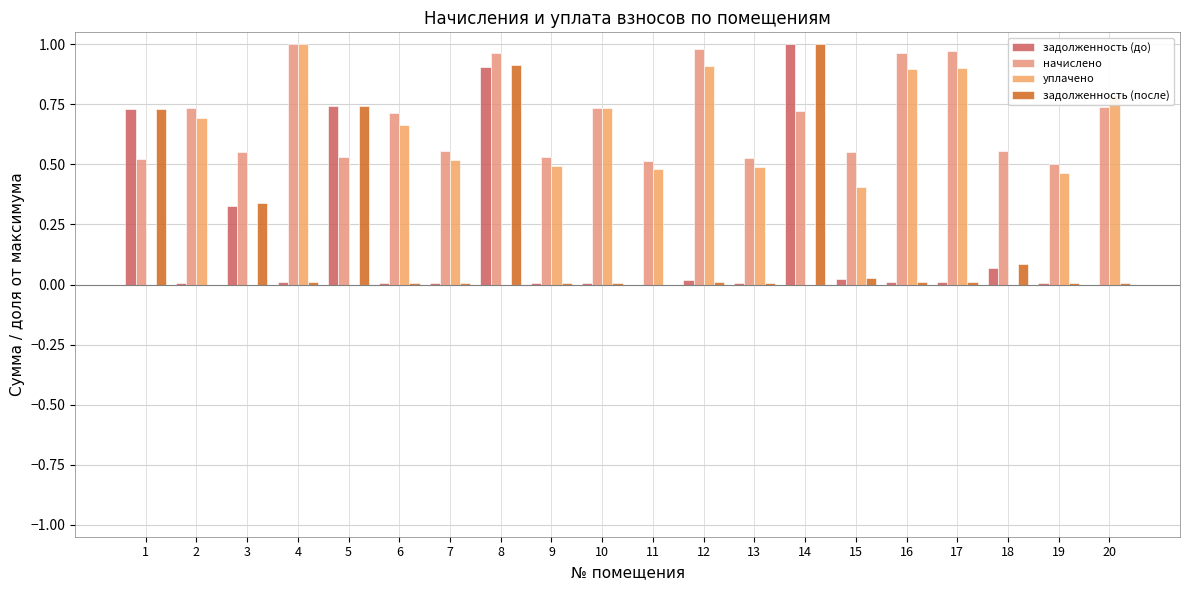

How many groups of bars are there?

20